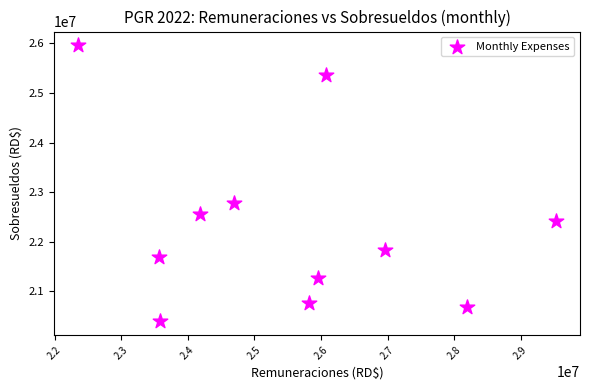

What Y value in the scatter plot is closest to 23178615?

22790468.1